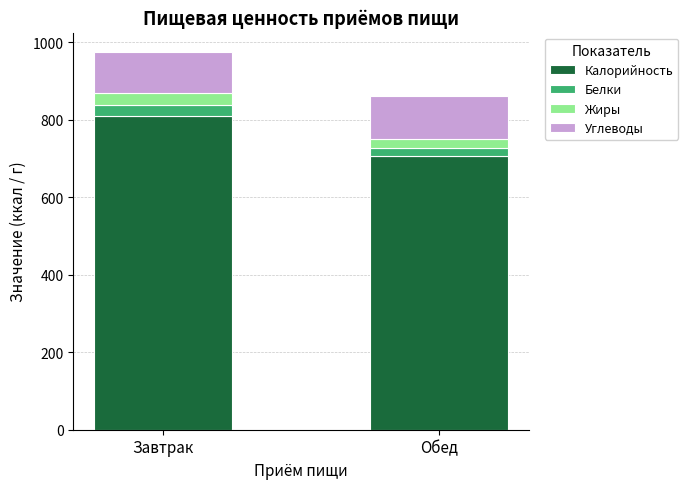

What is the total value across all series at Обед?

861